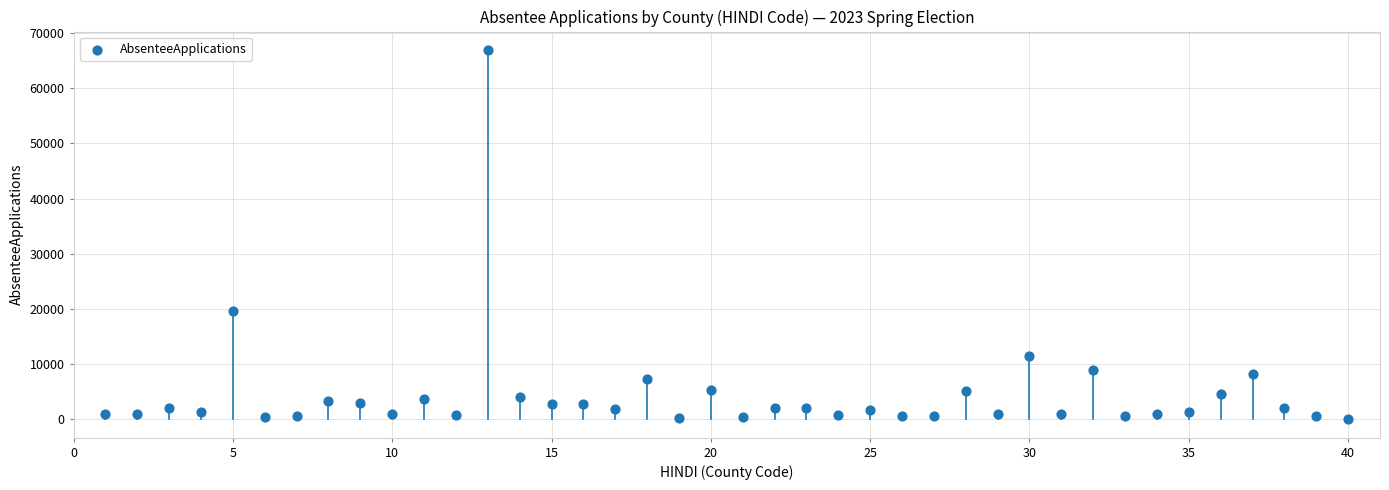

What is the range of Y values (max minus min)?

66836